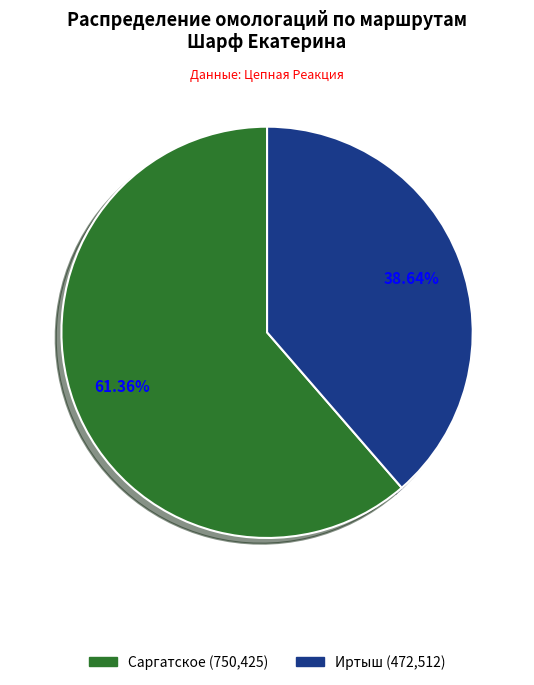

True or false: Иртыш accounts for 39% of the total.

True